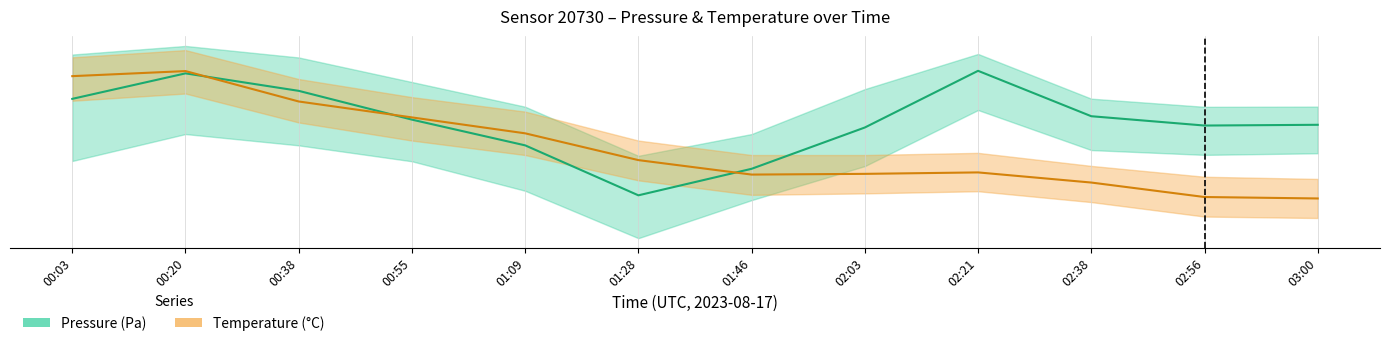

What is the average value of the pressure series?

98182.9